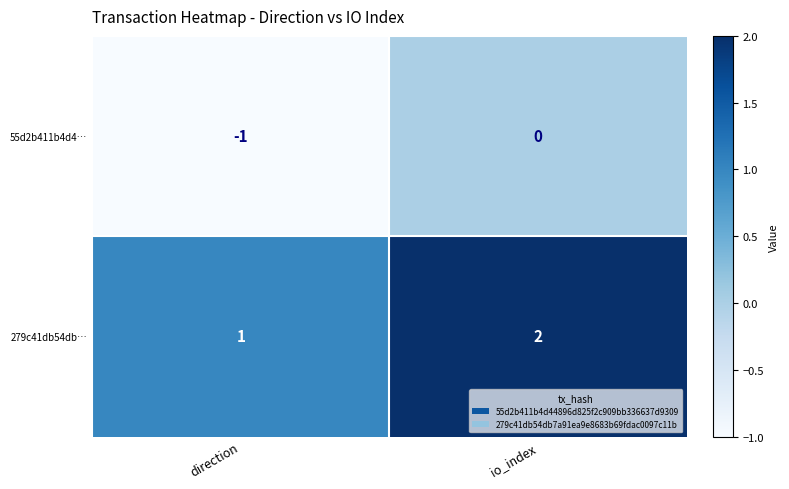

At which label is 55d2b411b4d4… closest to 0?

io_index